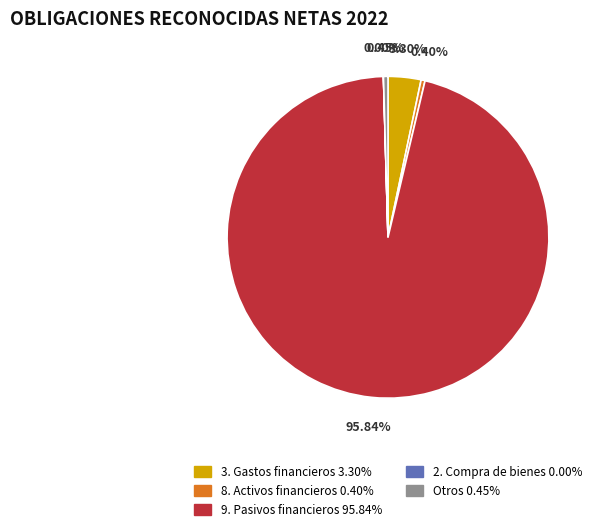

Does any single category account for the majority?

Yes